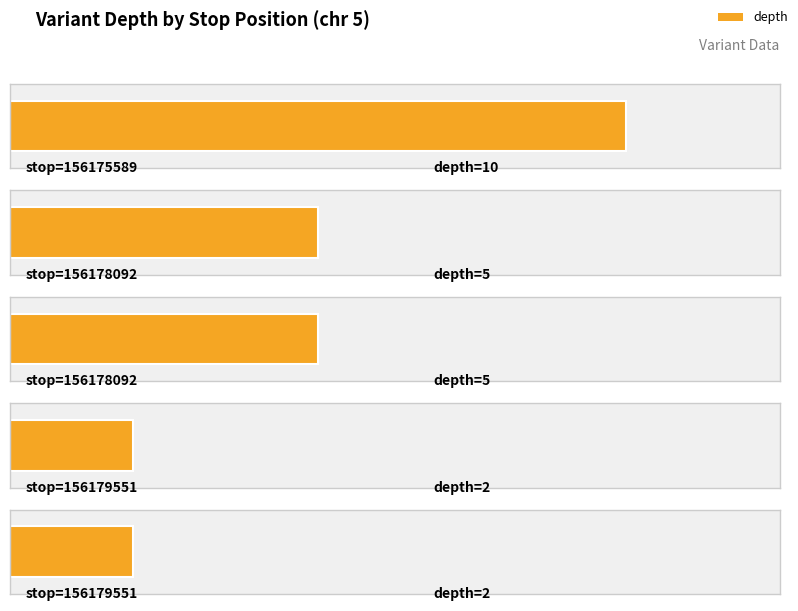

What is the ratio of the value at 156178092 to the value at 156179551?

2.5